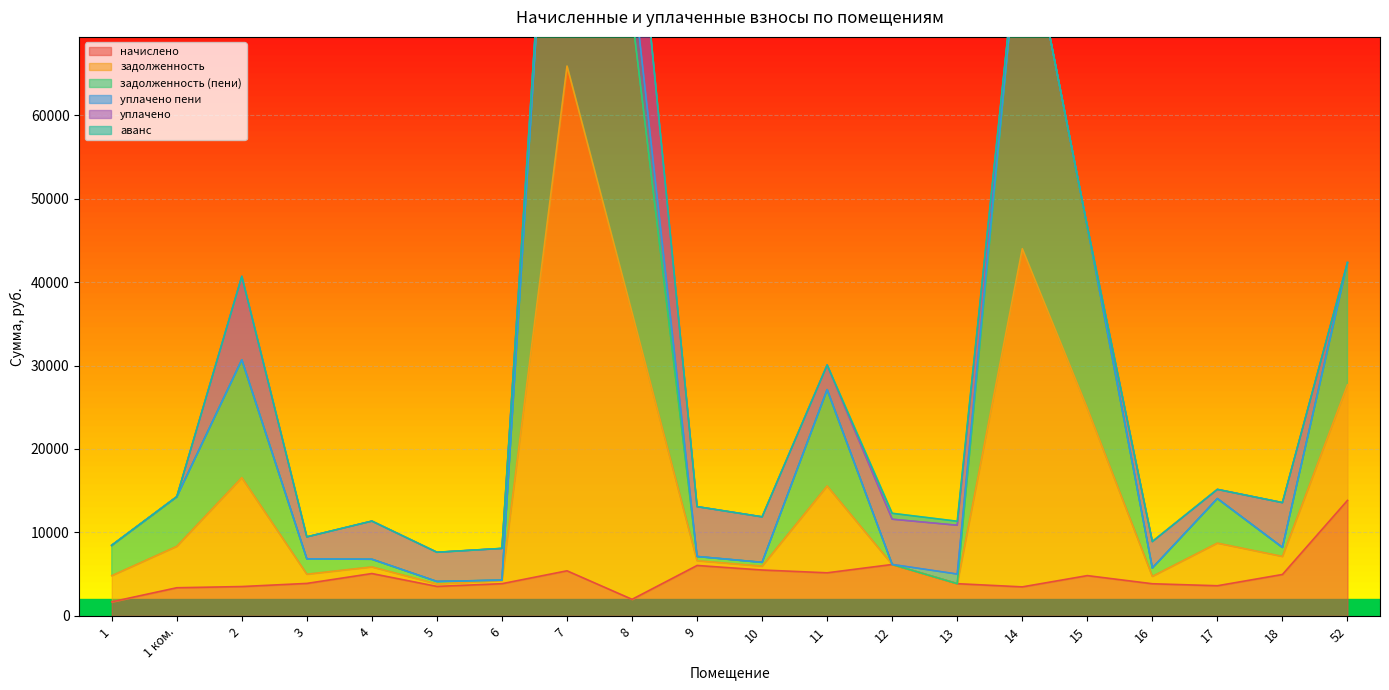

What is the minimum value for начислено?

1686.4